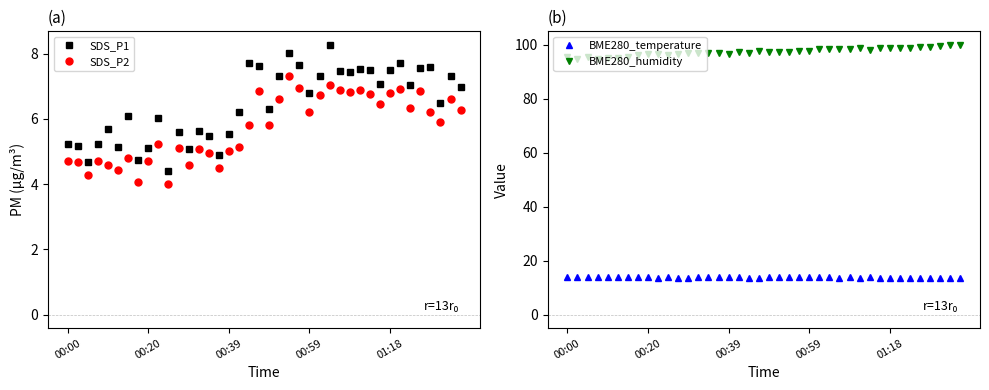

The value of BME280_humidity at 25 is 98.4. True or false?

True